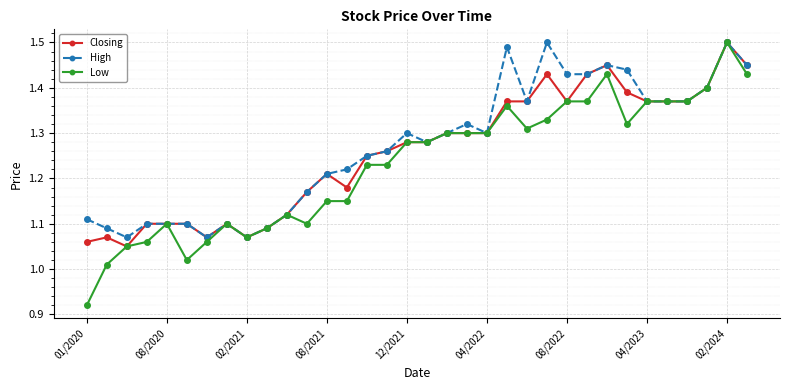

Which series has the largest range (max minus min)?

Low